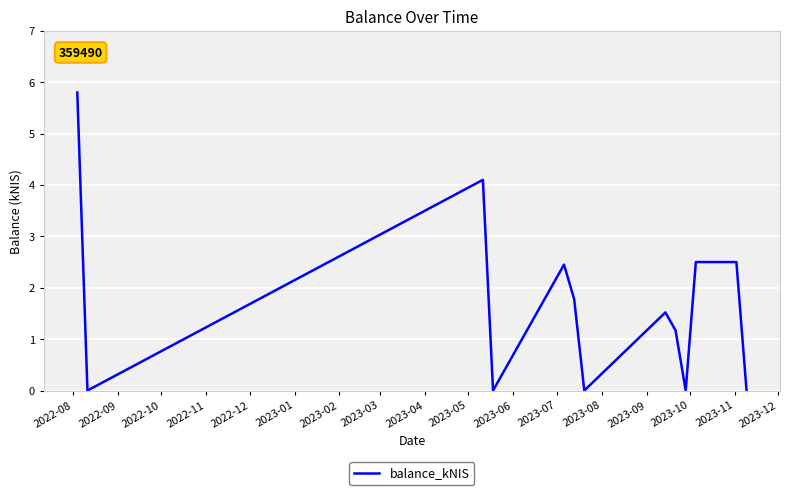

What is the maximum value shown in the chart?

5.8